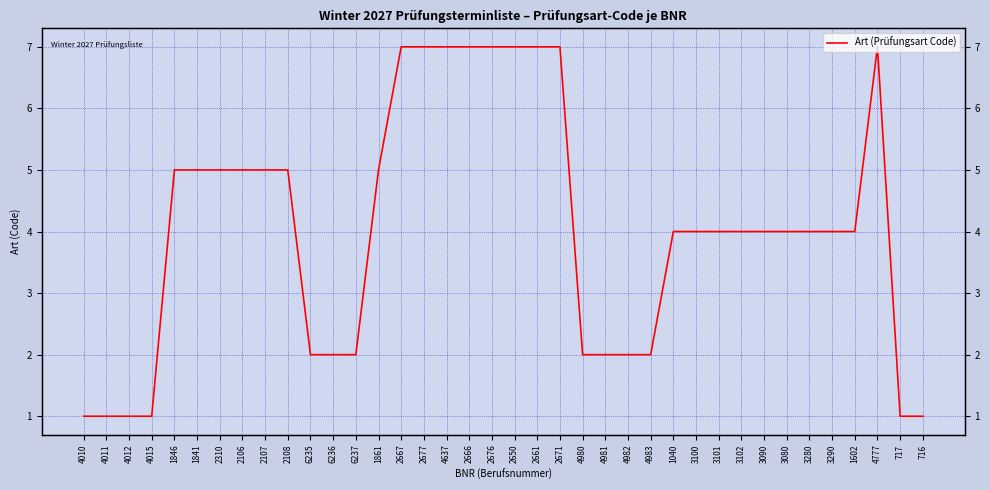

What is the average value?

4